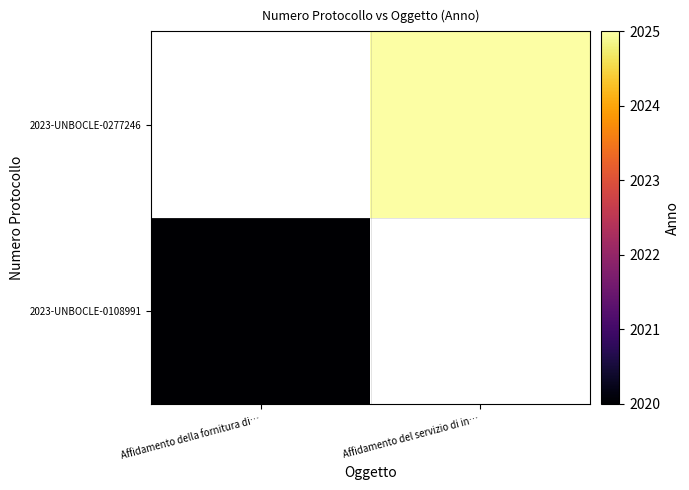

At which label does 2023-UNBOCLE-0108991 reach its minimum?

Affidamento della fornitura di…